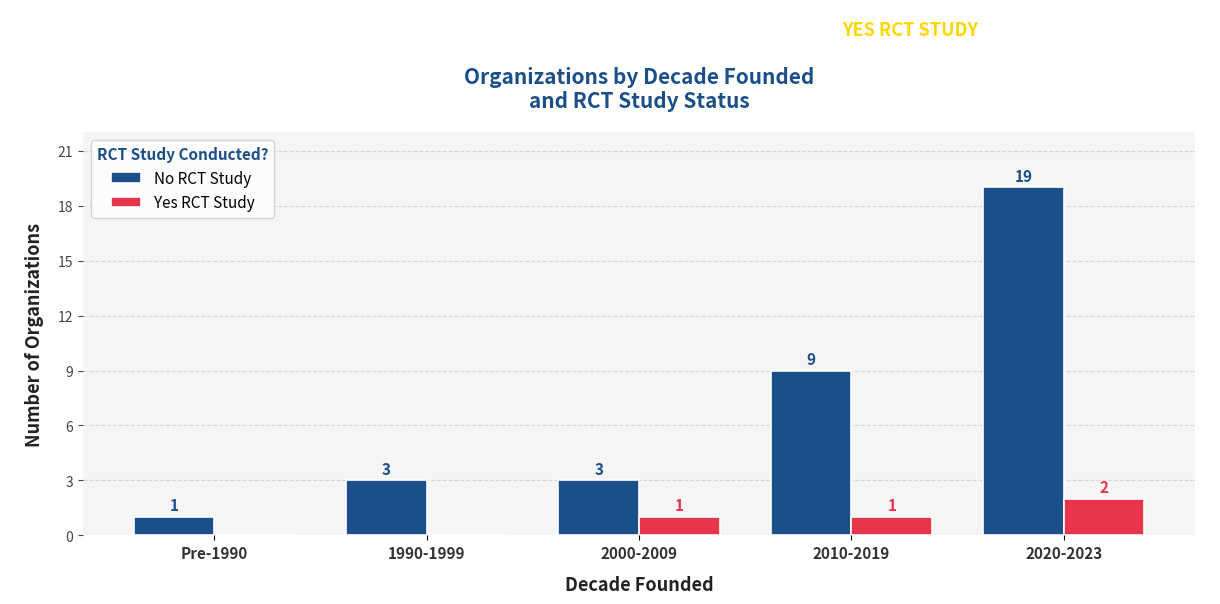

Reading right to left, list all the values displayed in this chart.

No RCT Study: 19	9	3	3	1
Yes RCT Study: 2	1	1	0	0